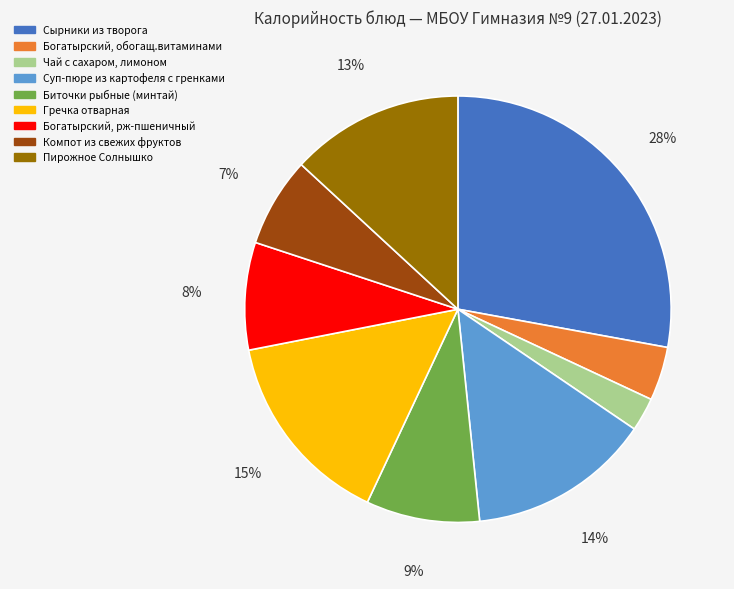

Does any single category account for the majority?

No